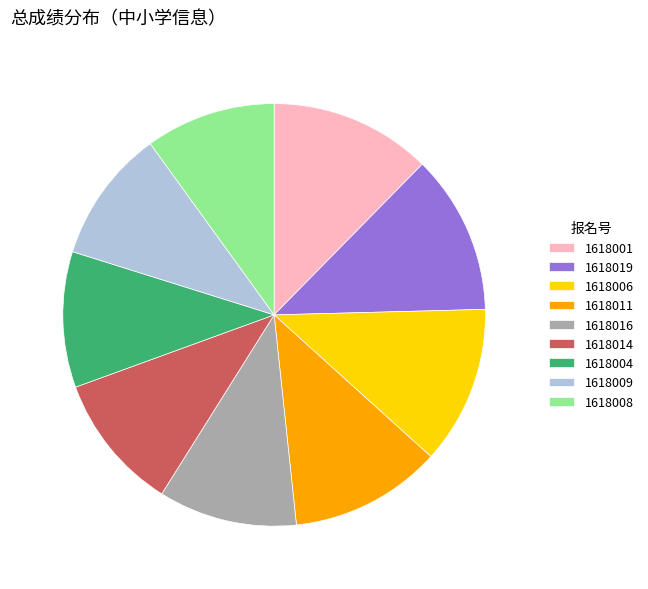

Does any single category account for the majority?

No